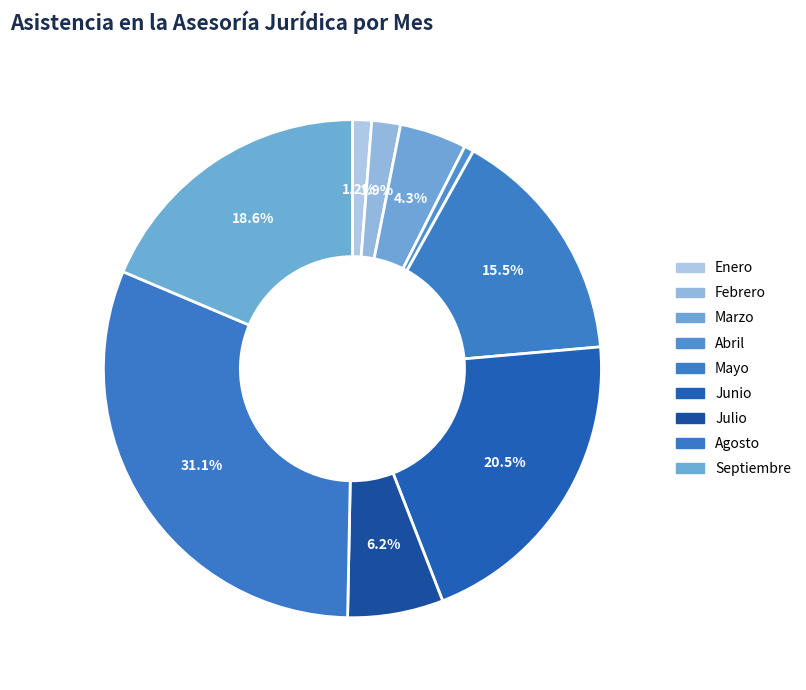

Does Septiembre represent more than half of the total?

No